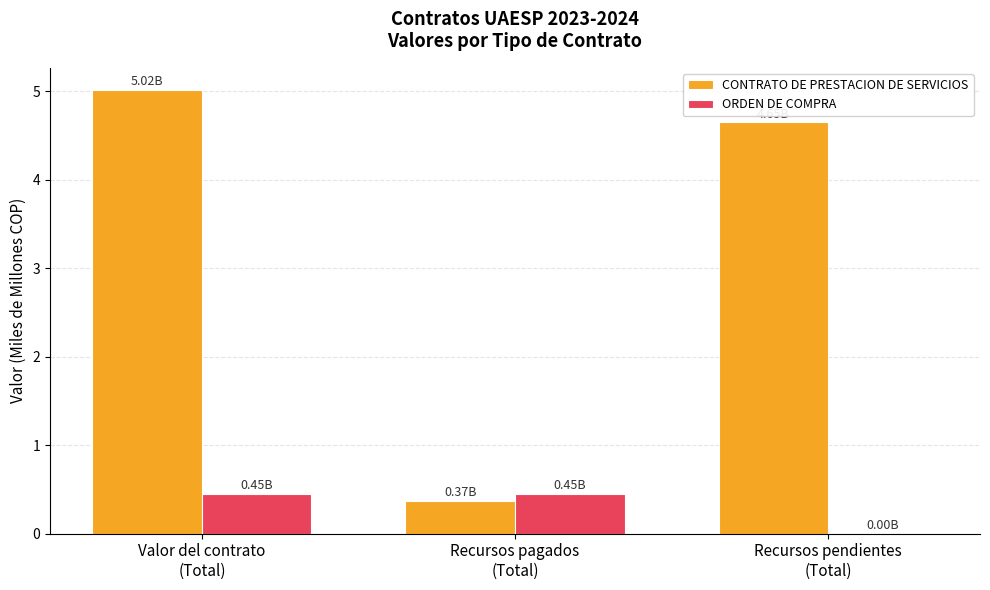

What is the sum of all ORDEN DE COMPRA values?

0.9